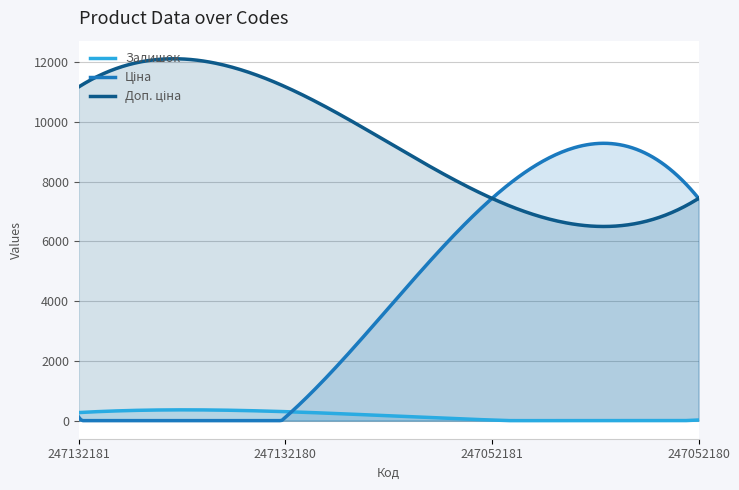

At how many categories does at least one series exceed 10944?

2